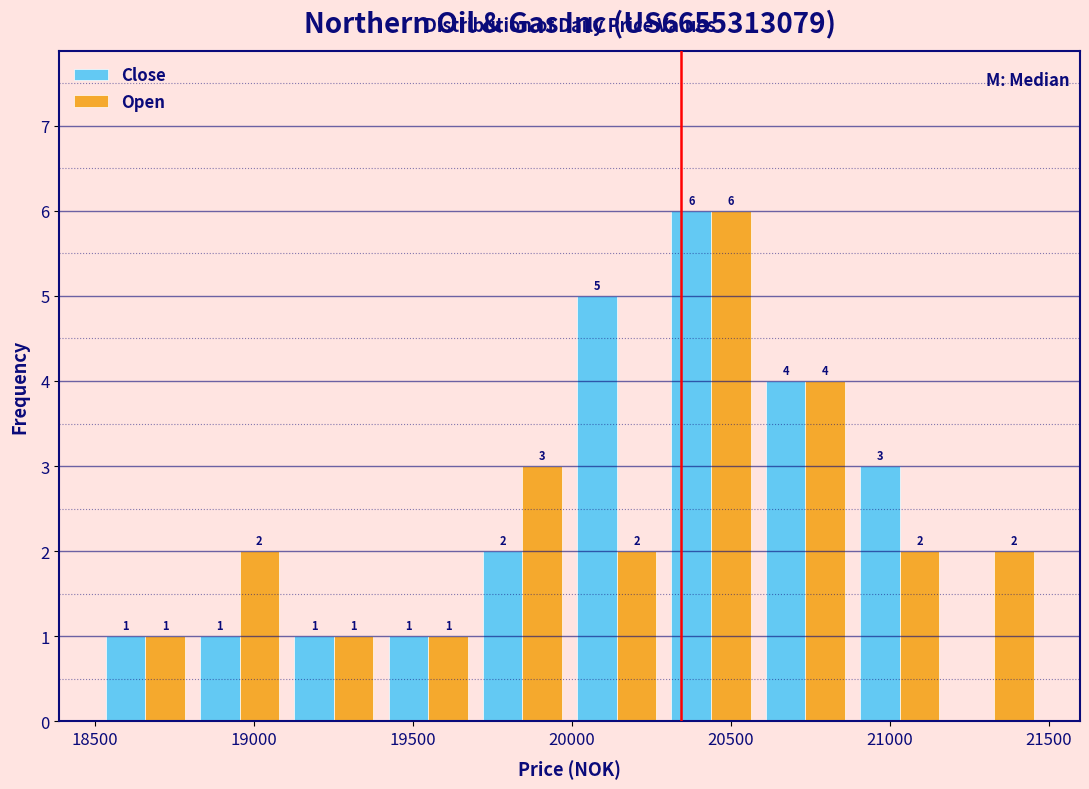

In the Close series, which range on the x-axis has the tallest bar?

20300 to 20600